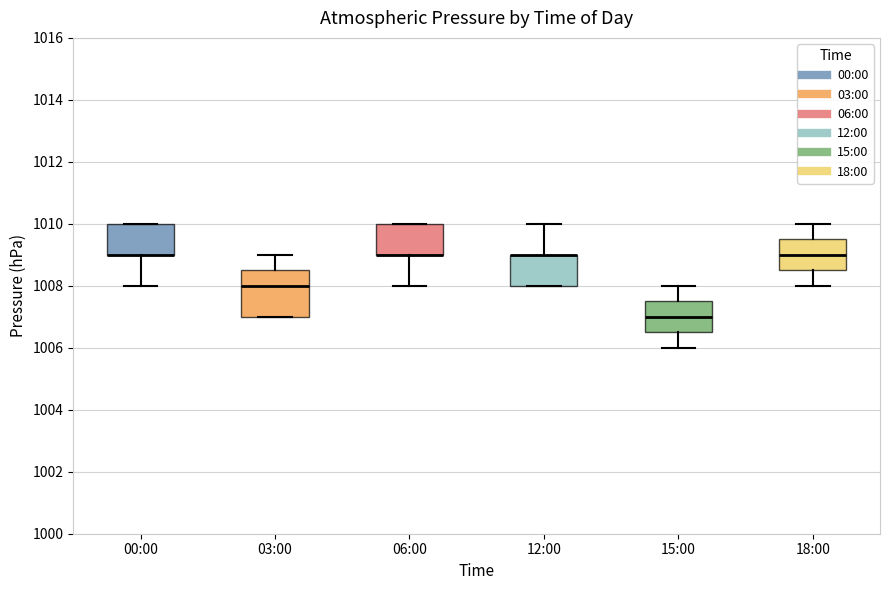

Where does the median line of the box for 15:00 sit on the y-axis? The values are not printed on the chart, so give them approximately, as read against the axis.

1007.0